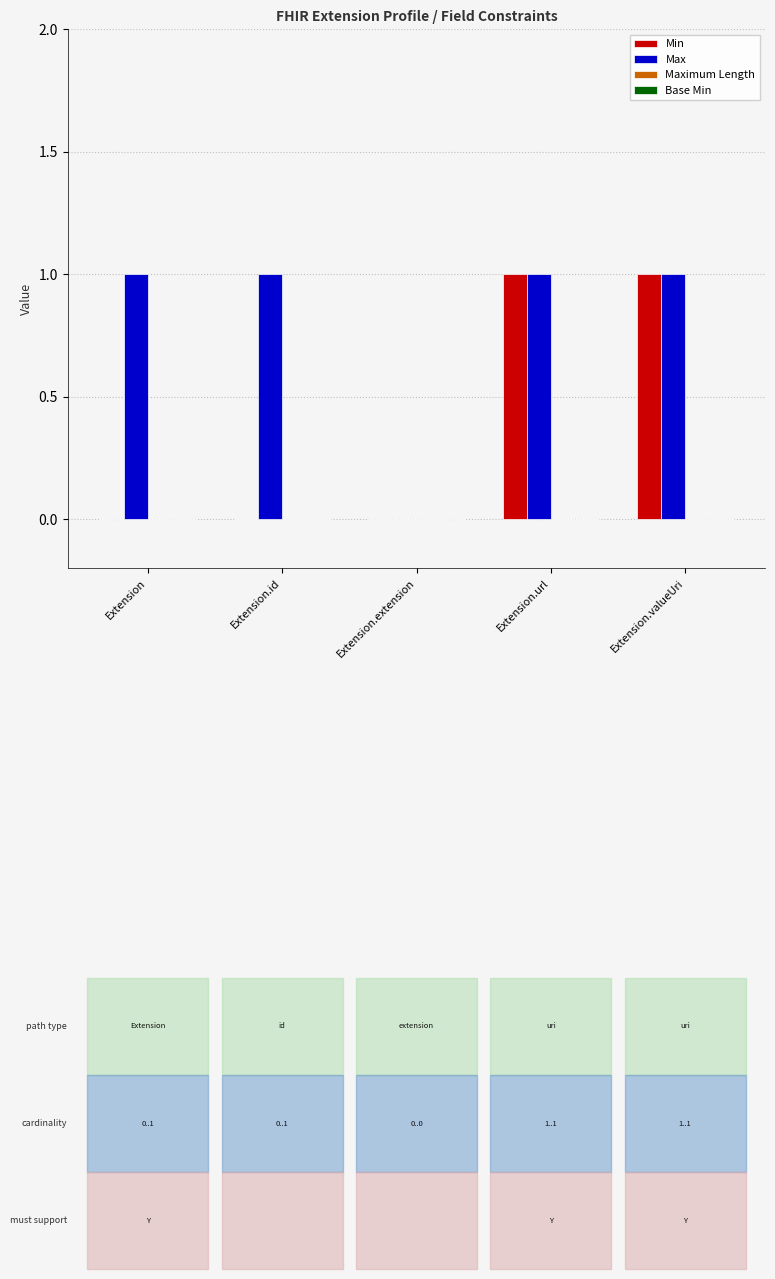

What is the total value across all series at Extension.valueUri?

2